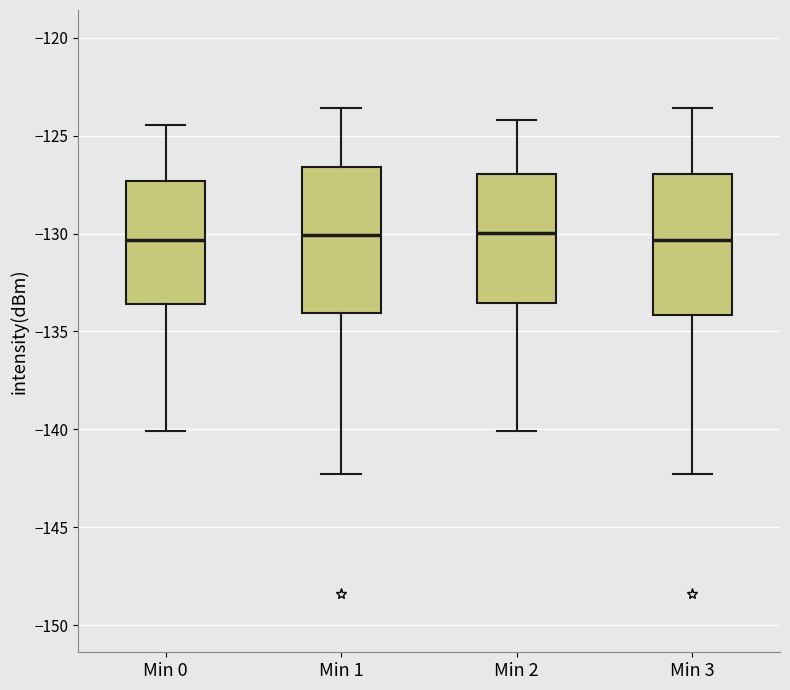

Where is the lower edge of the box for Min 2 on the y-axis? The values are not printed on the chart, so give them approximately, as read against the axis.

-133.5